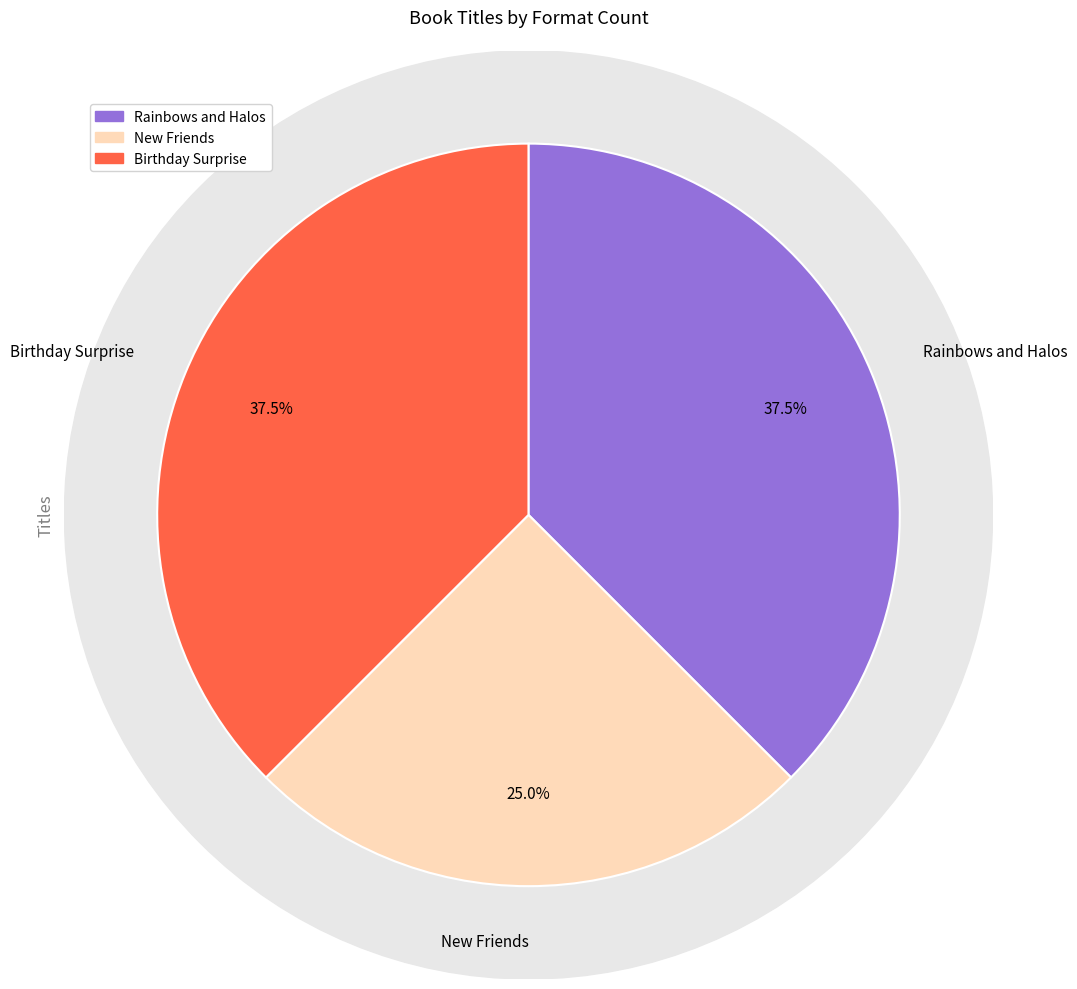

Rank the categories by value from lowest to highest.

New Friends, Rainbows and Halos, Birthday Surprise